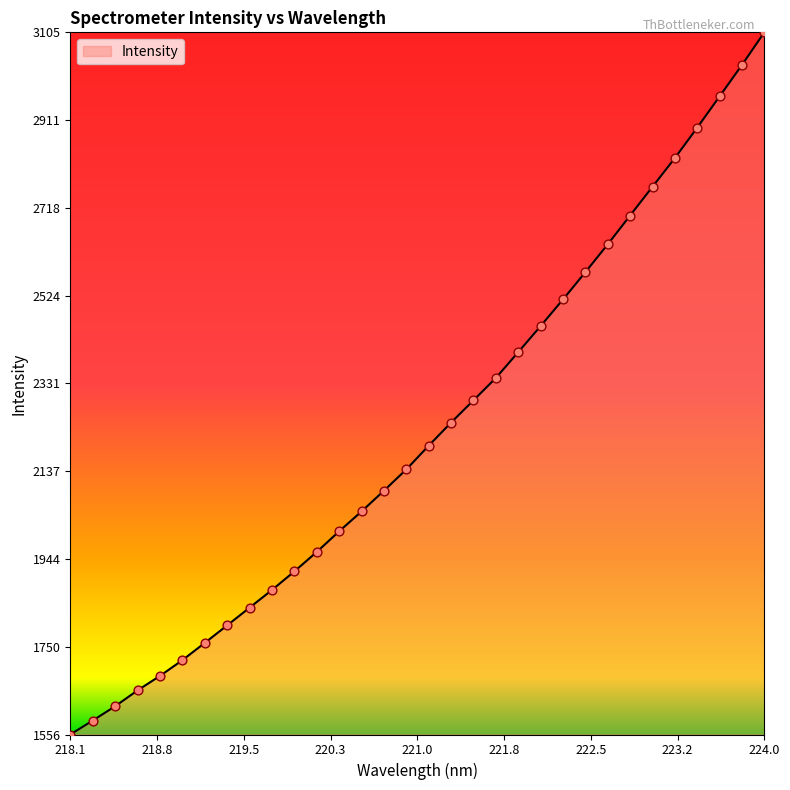

What is the greatest value displayed?

3105.4